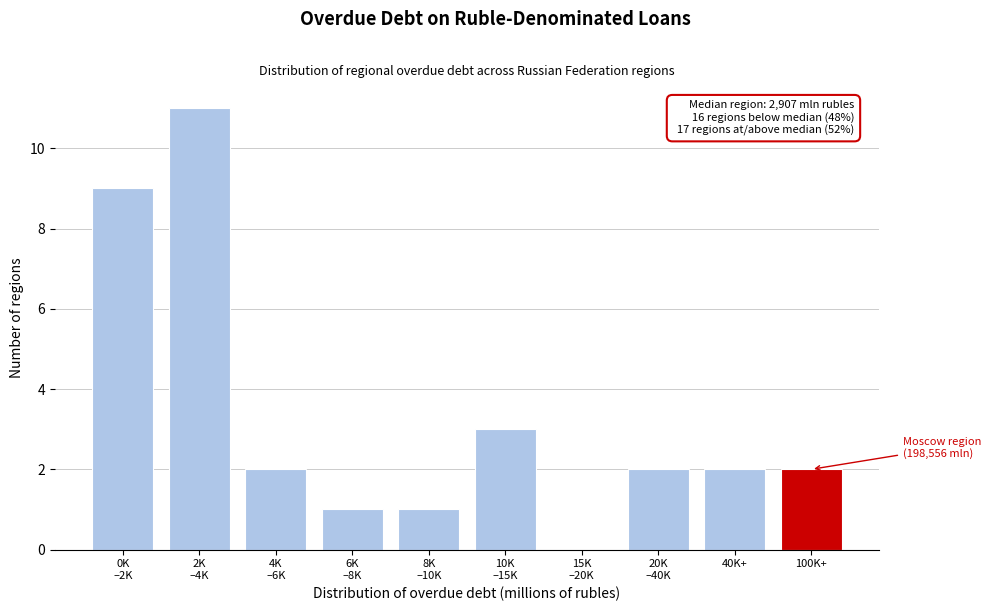

True or false: the data shows 3 at 100K+.

False